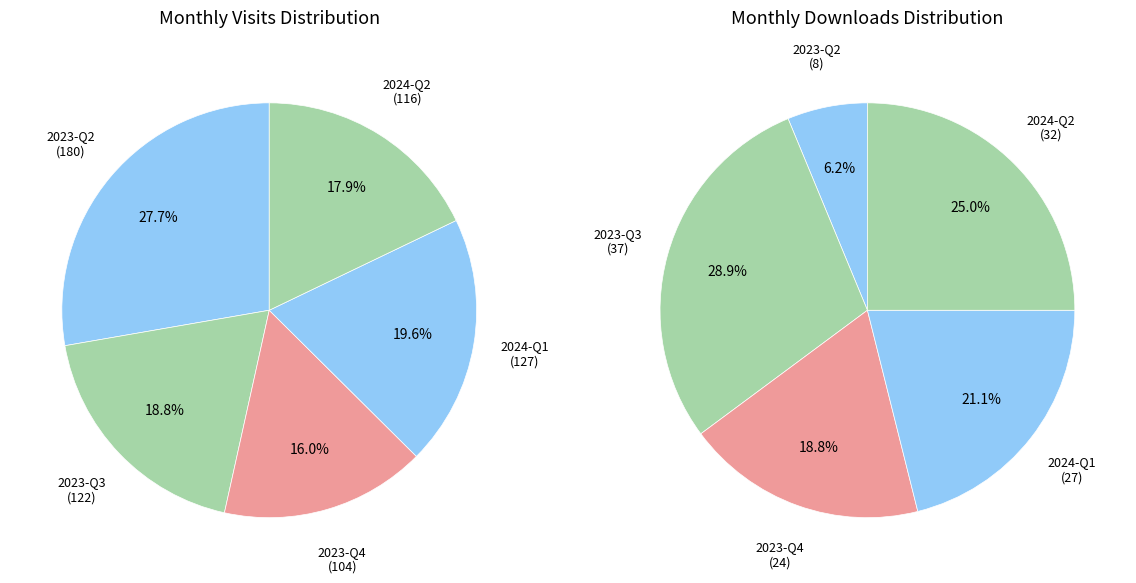

Does 2023-11 account for over 50% of the chart?

No